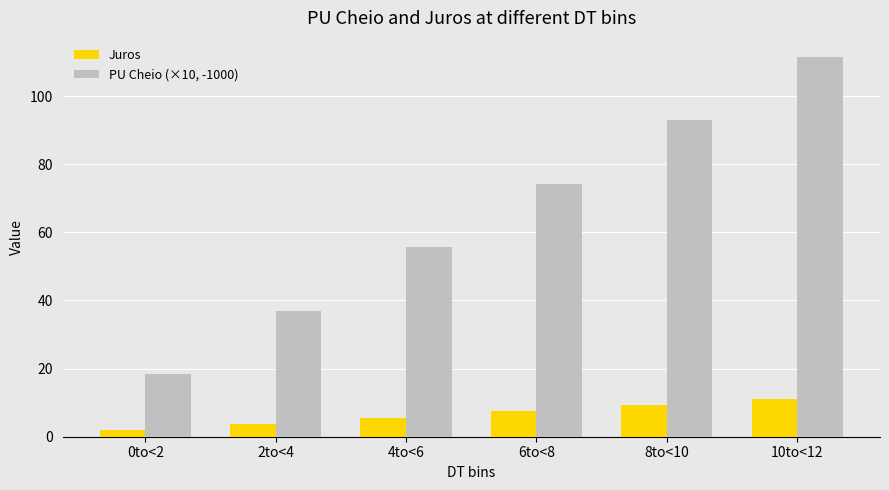

What is the value of the PU Cheio (×10, -1000) bar at the 5th from the left?

92.8